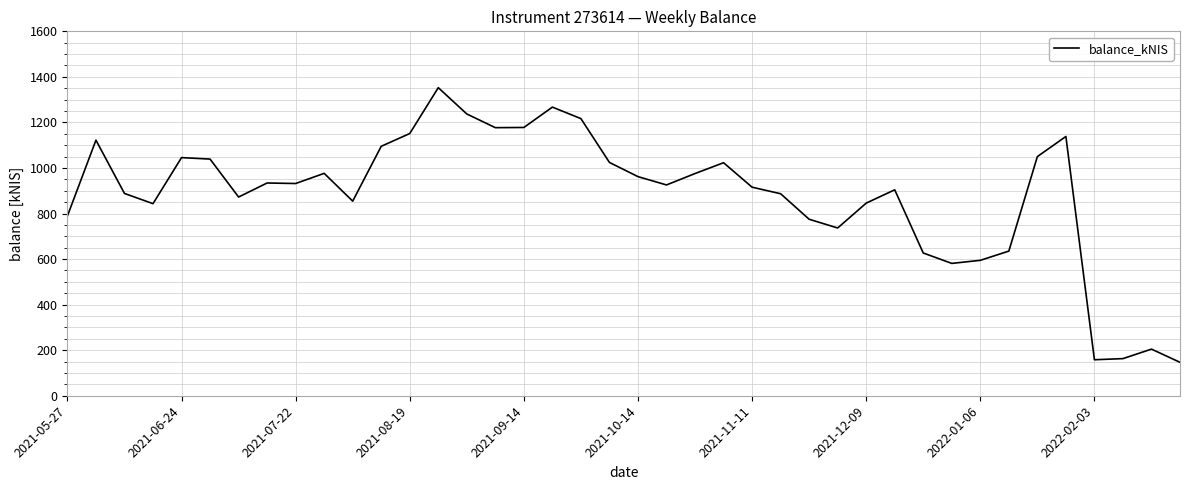

What is the greatest value displayed?

1352.6